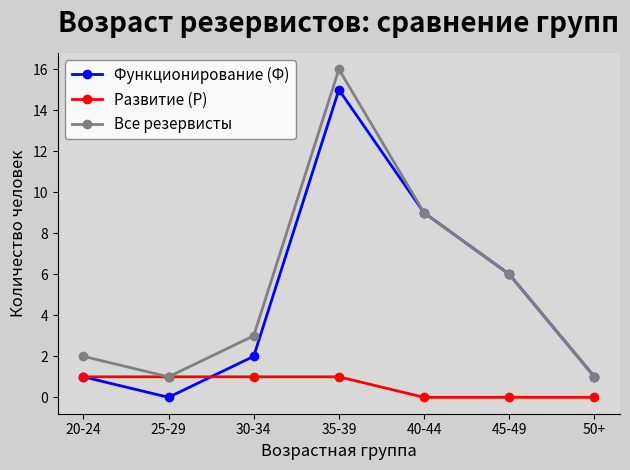

What is the sum of all Функционирование (Ф) values?

34